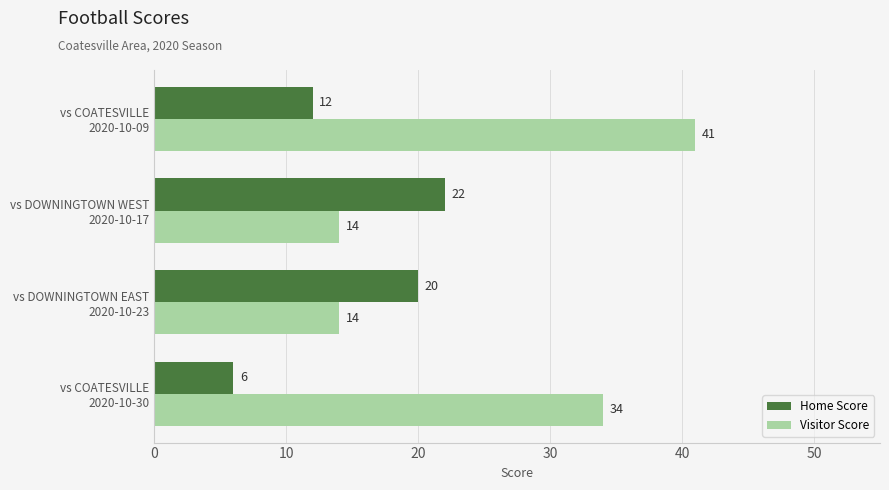

Which series has the largest total across all categories?

Visitor Score